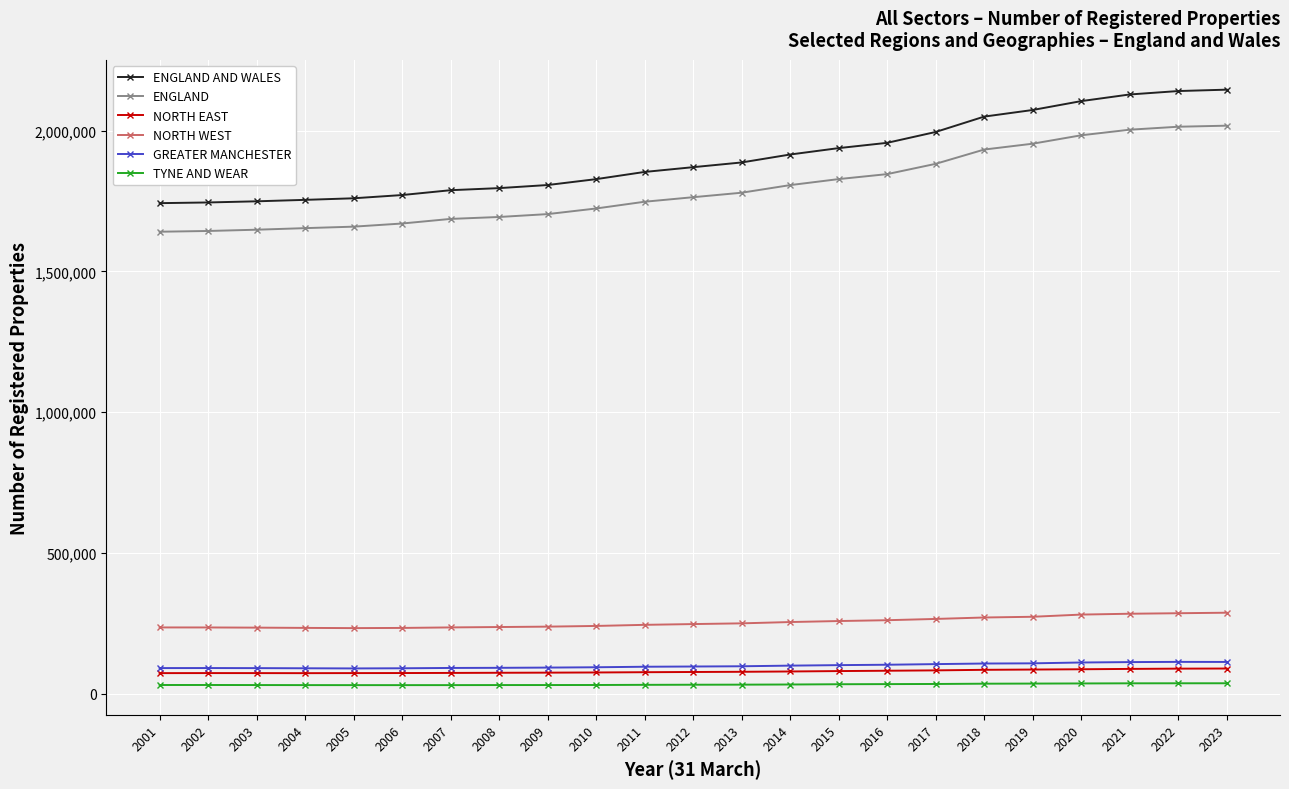

What is the value of the NORTH WEST point at the 10th from the left?

241220